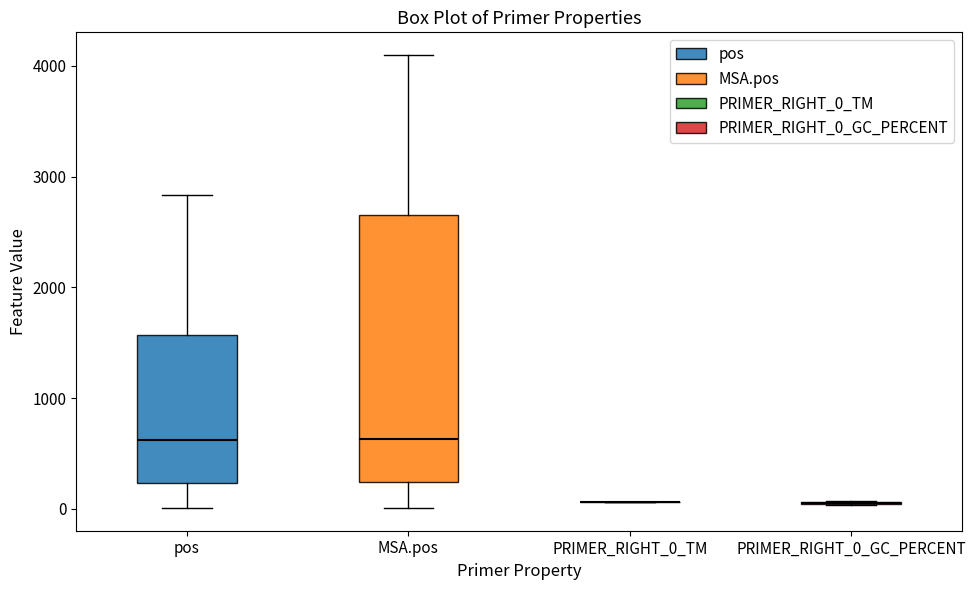

Comparing the boxes themselves (not the whiskers), which one is the tallest?

MSA.pos